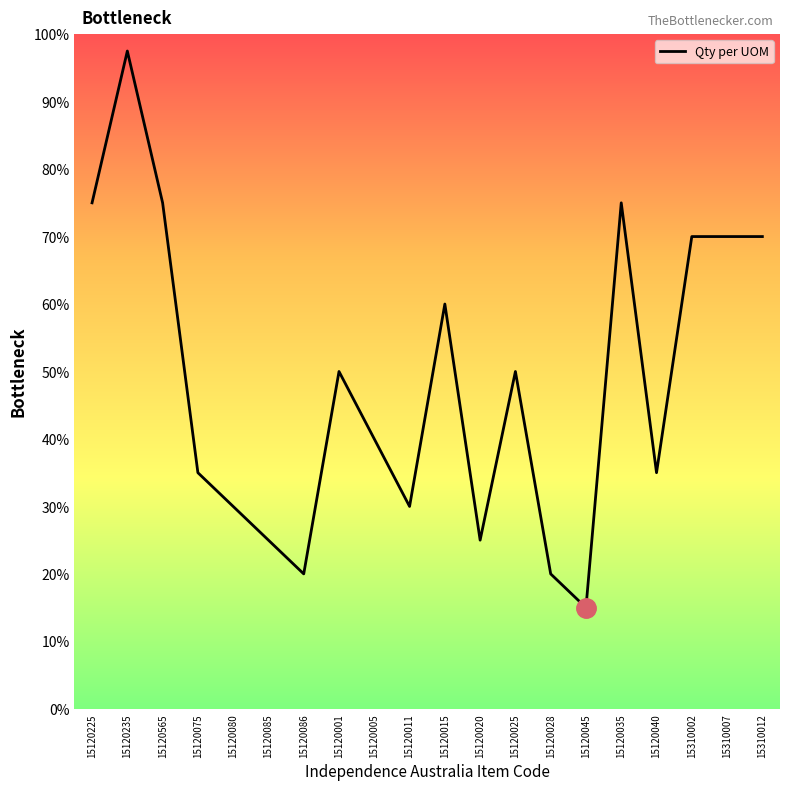

Which has a higher value, 15120025 or 15120005?

15120025